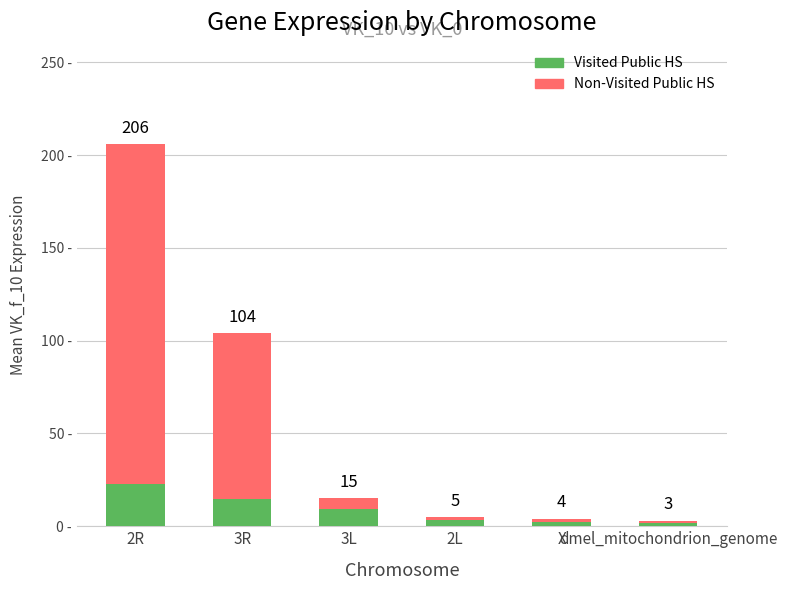

At which category is the sum across all series the highest?

2R